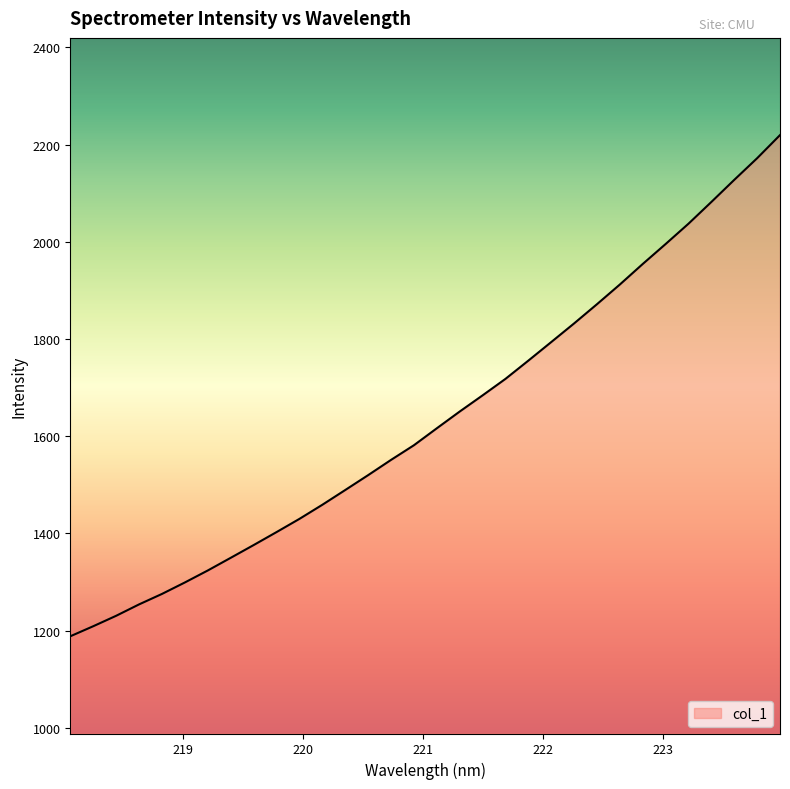

What is the greatest value displayed?

2219.5